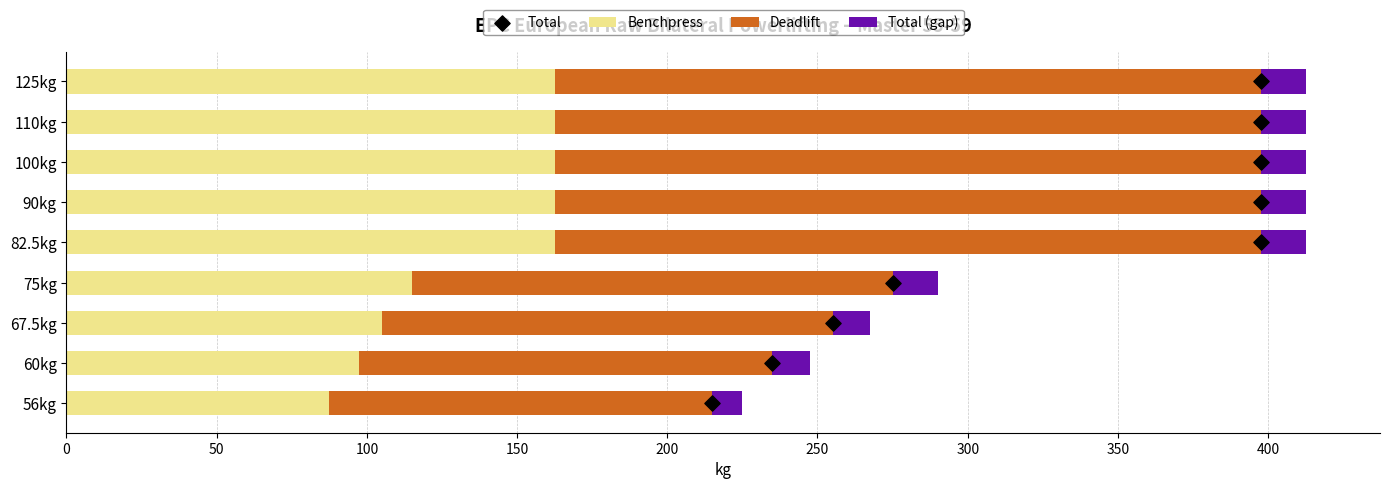

Which series reaches the maximum Y coordinate?

Deadlift